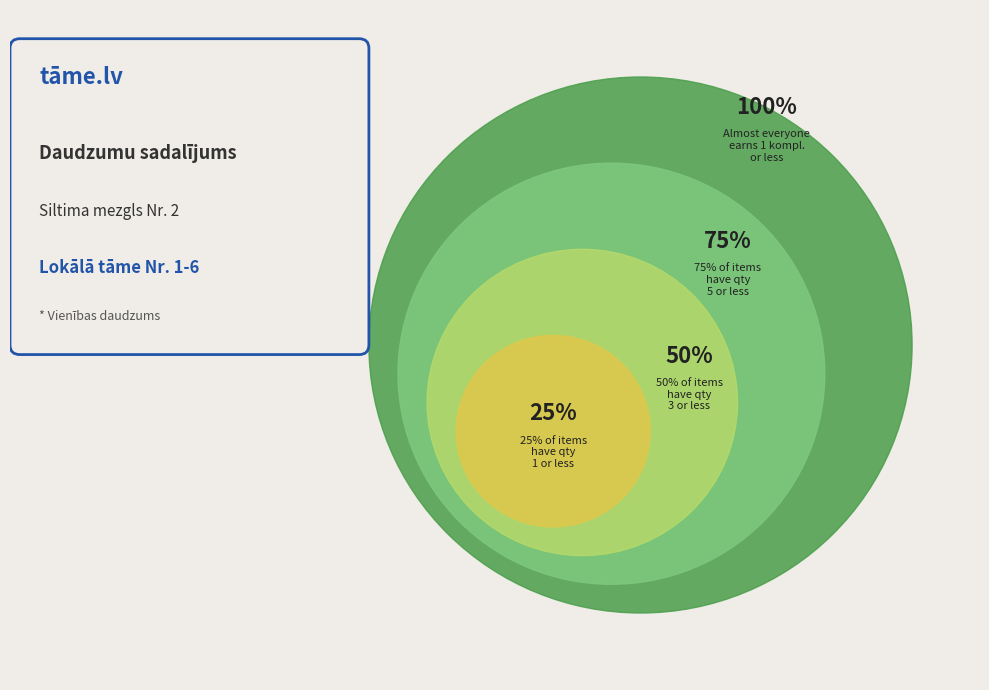

True or false: gab. accounts for 27% of the total.

False